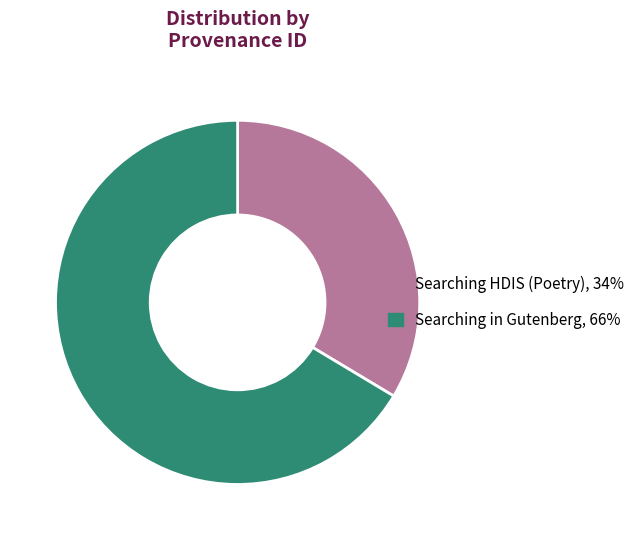

Between Searching HDIS (Poetry) and Searching in Gutenberg, which is larger?

Searching in Gutenberg